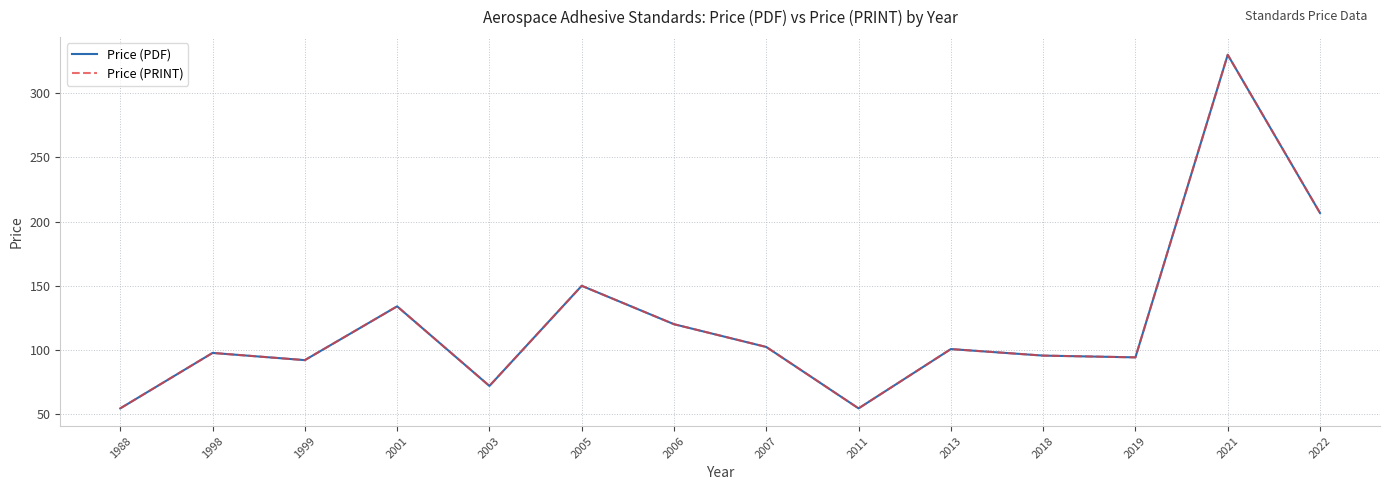

Does the chart display data point markers on the line(s)?

No